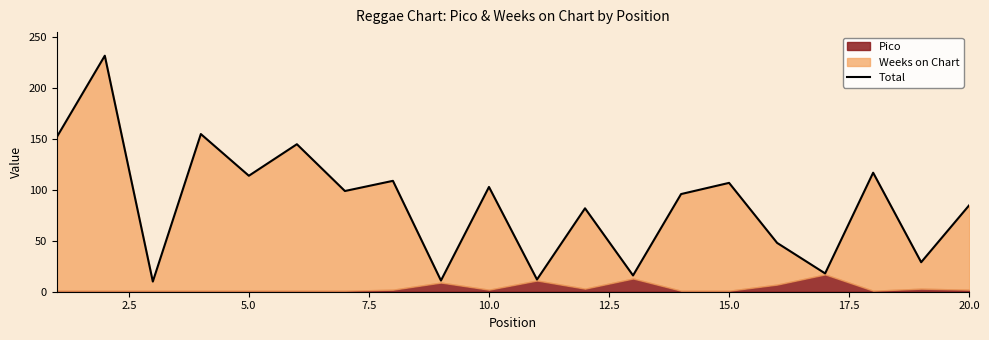

Reading right to left, what are all the values shown in this chart?

85	29	117	18	48	107	96	16	82	12	103	11	109	99	145	114	155	10	232	152